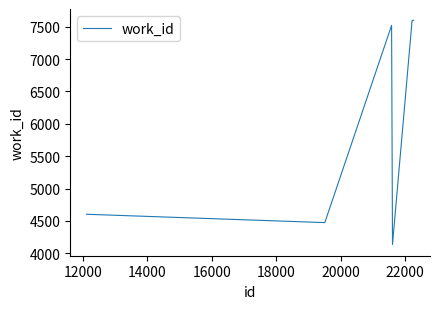

Is this an area chart (filled region under the line)?

No